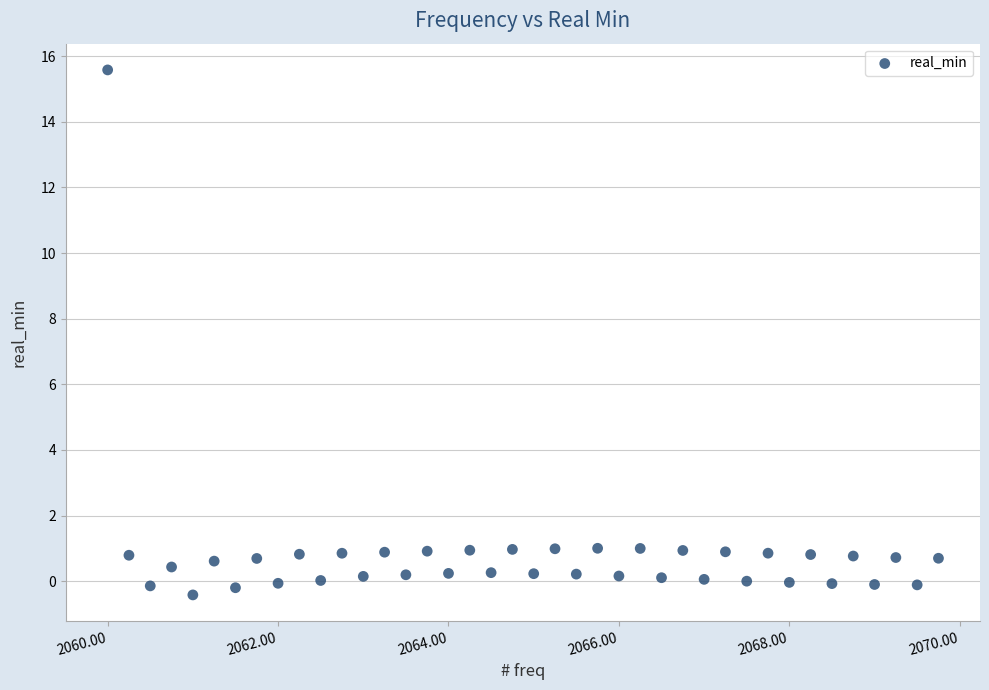

What is the range of Y values (max minus min)?

16.0